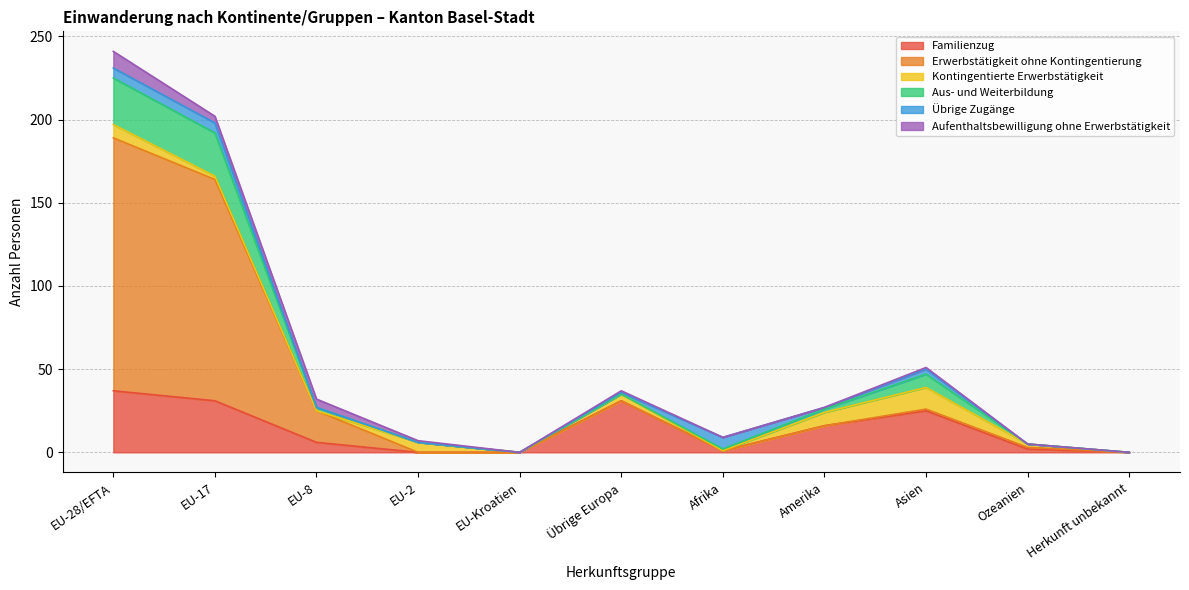

The Familienzug series shows 35 at Asien. True or false?

False